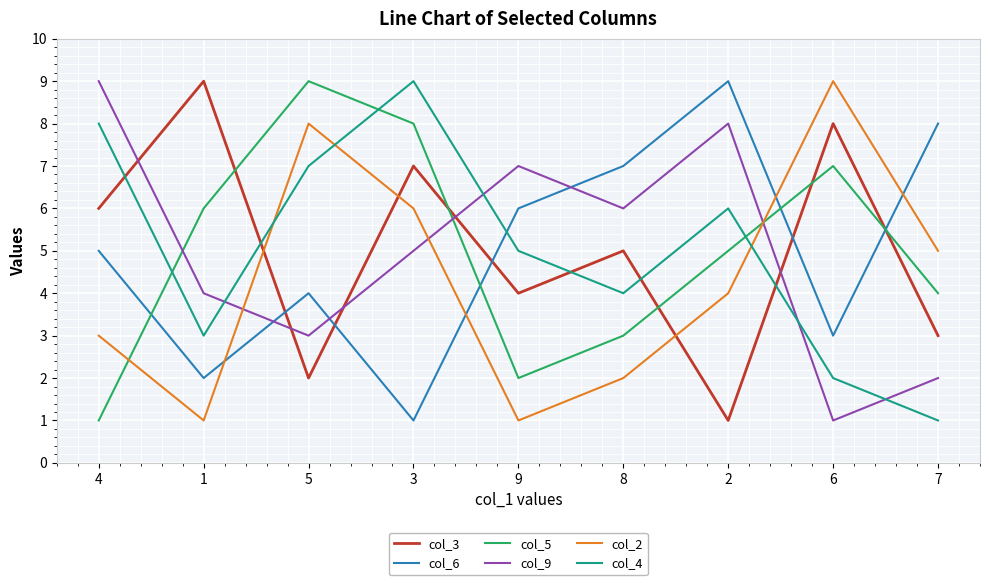

What is the difference between the col_3 values at 4 and 9?

2